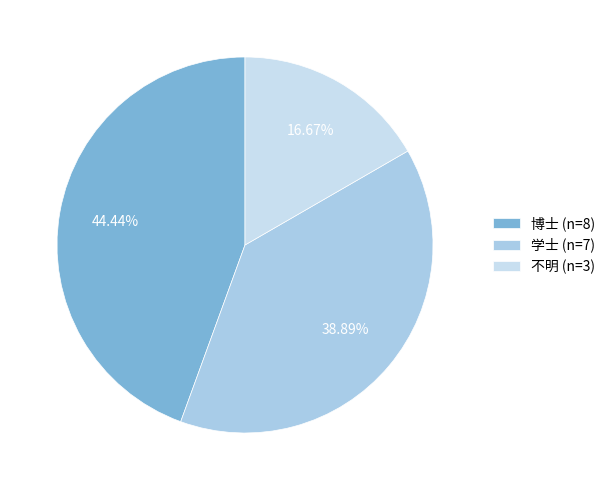

How many segments does this pie chart have?

3